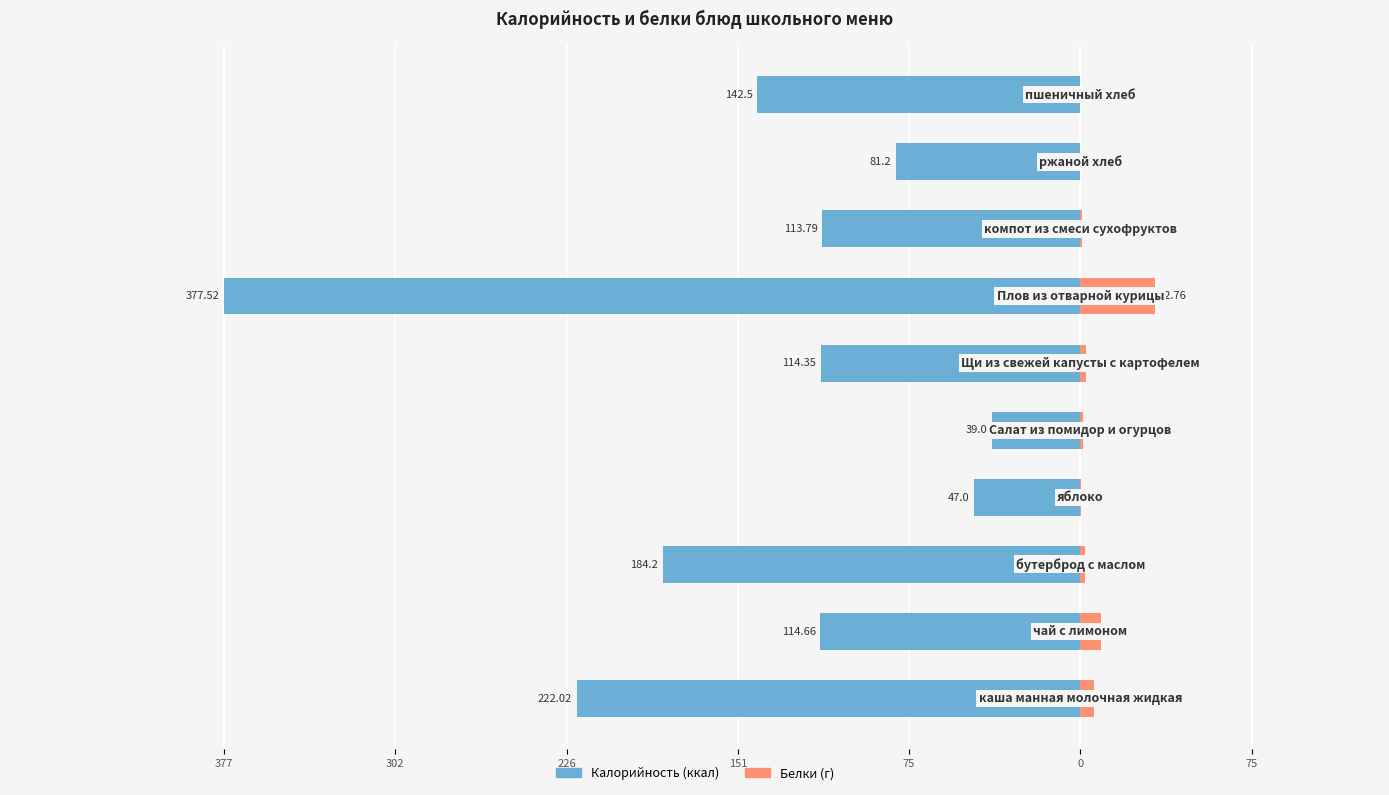

What is the minimum value shown in the chart?

-377.5